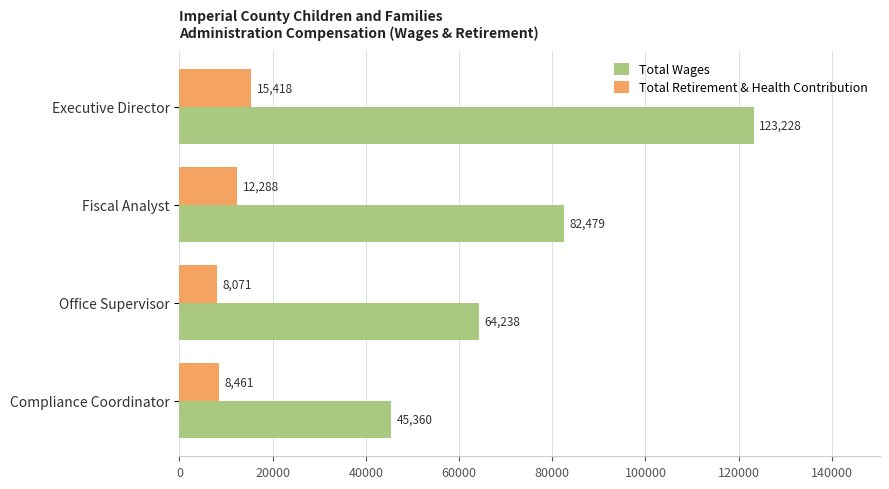

Rank the series by their average value, from lowest to highest.

Total Retirement & Health Contribution, Total Wages